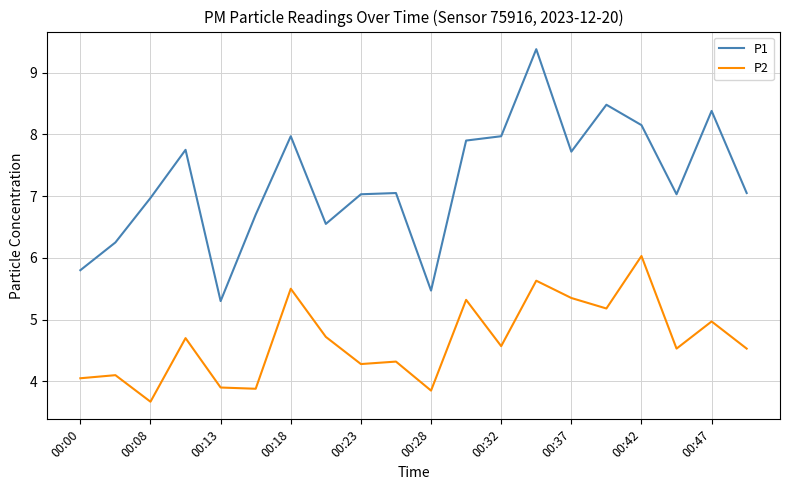

List the series in order of their peak value, lowest first.

P2, P1